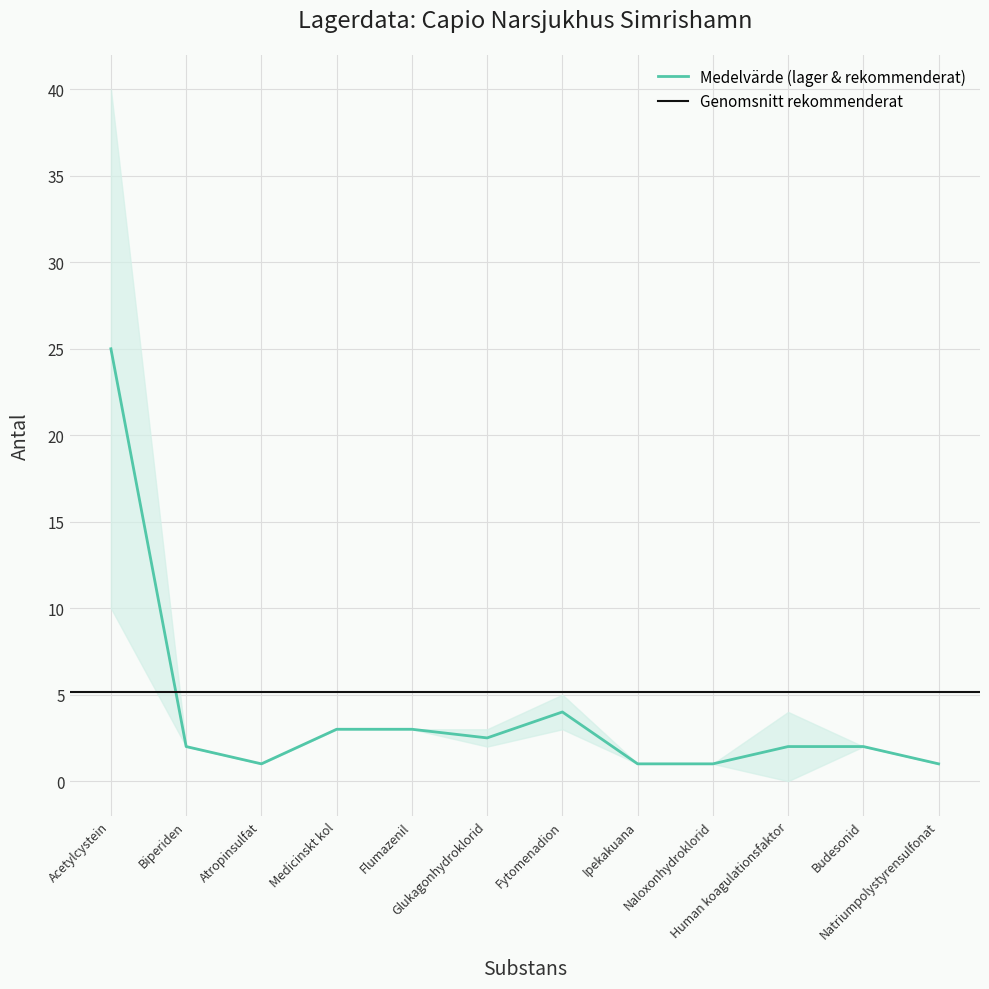

At which category does the chart reach its peak across all series?

Acetylcystein